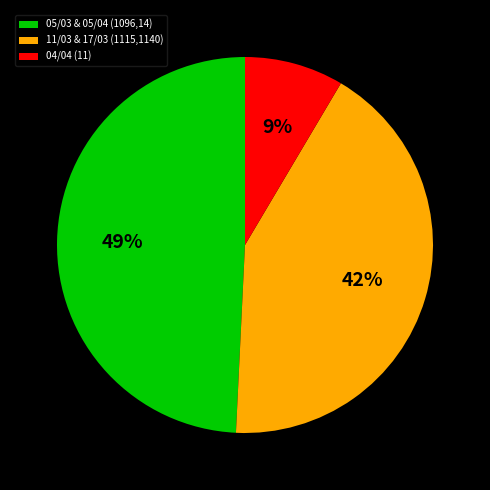

Approximately how many times larger is the value at 05/03 & 05/04 (1096,14) compared to 11/03 & 17/03 (1115,1140)?

1.2